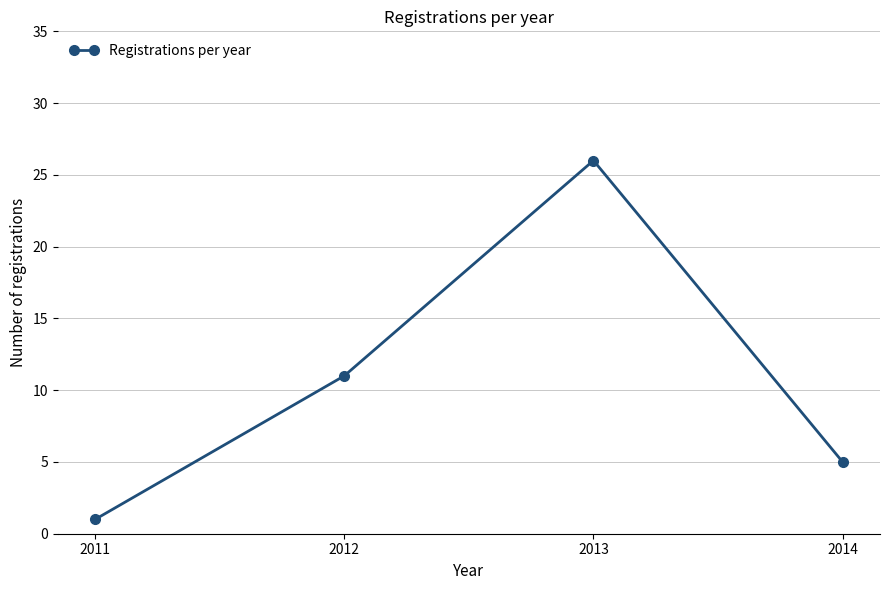

Reading left to right, what are all the values shown in this chart?

1	11	26	5